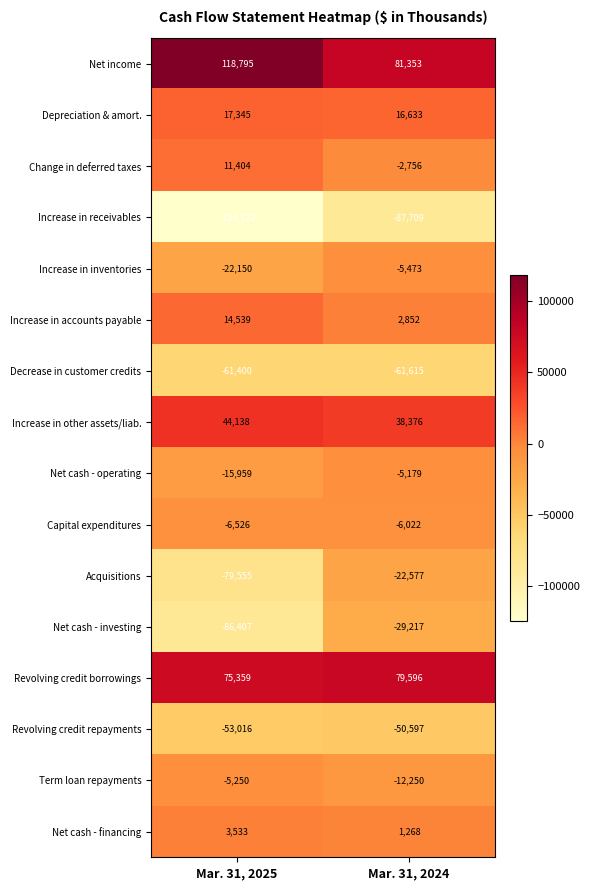

The Revolving credit repayments series shows -79460 at Mar. 31, 2024. True or false?

False